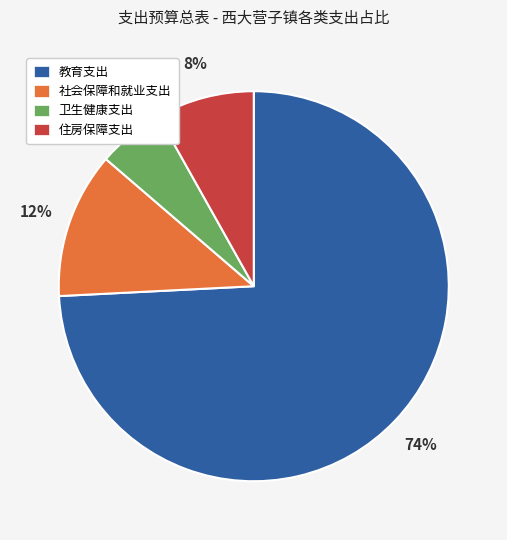

What is the largest slice in the pie chart?

教育支出